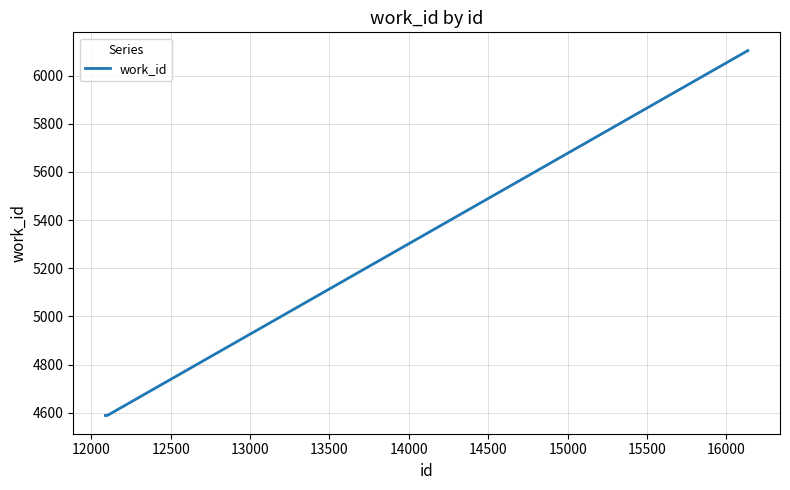

True or false: there are more than 2 points higher than both neighbors.

False